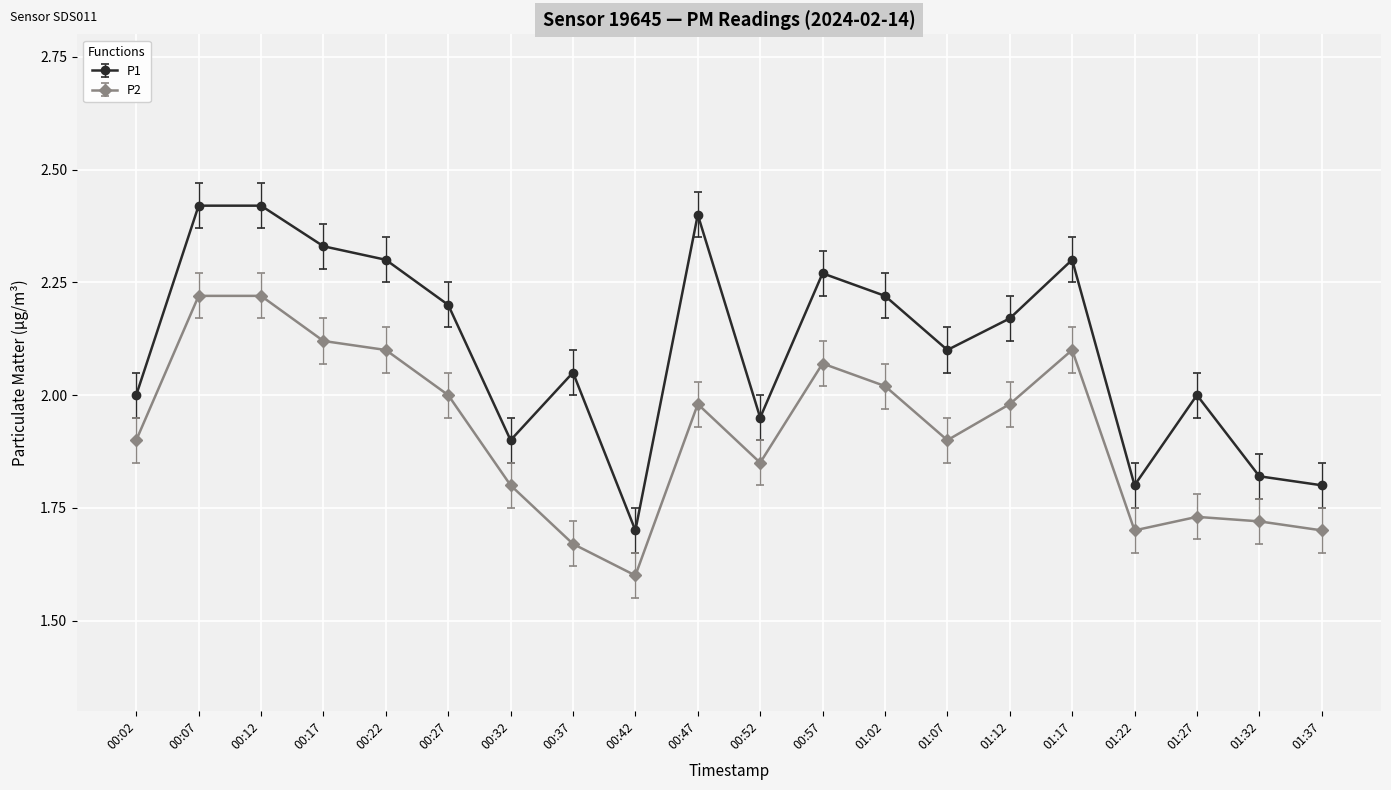

True or false: P2 and P1 intersect in this chart.

False